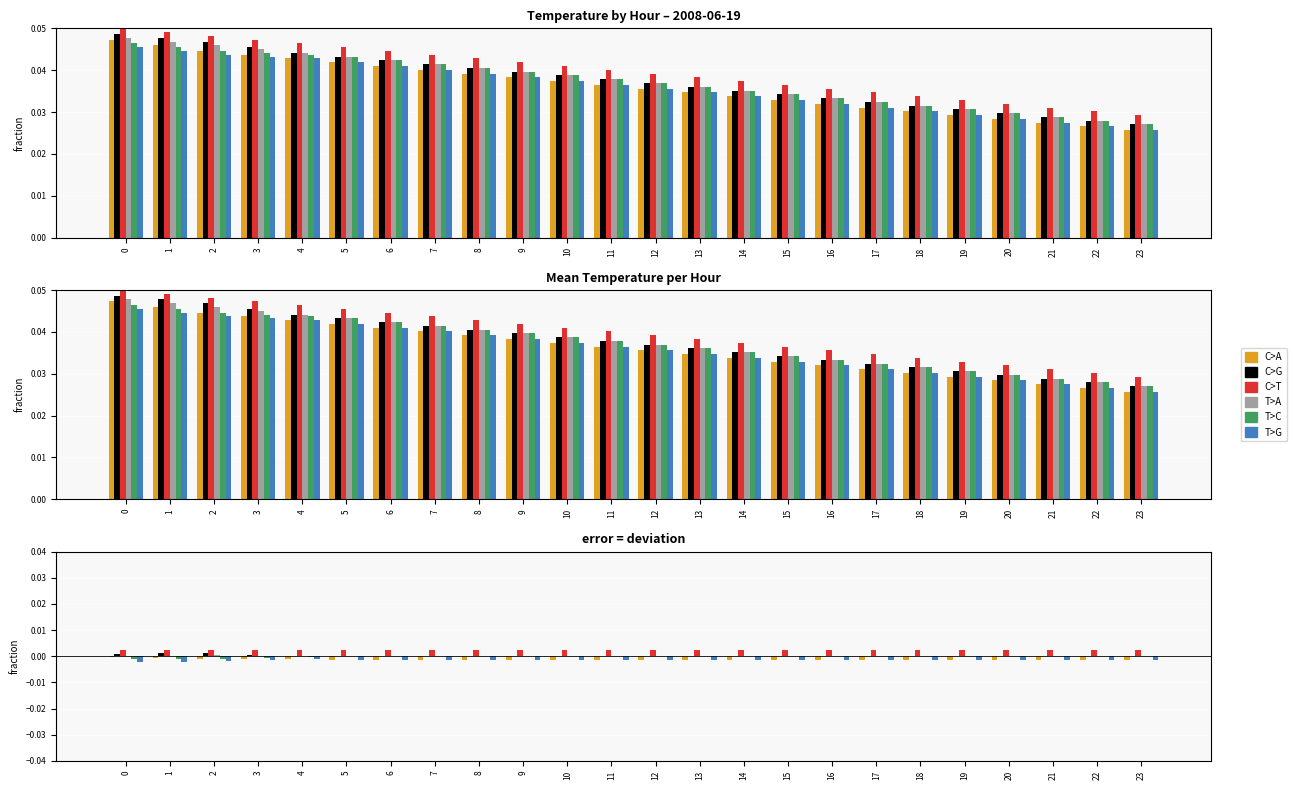

What are all the series names shown in the legend?

C>A, C>G, C>T, T>A, T>C, T>G